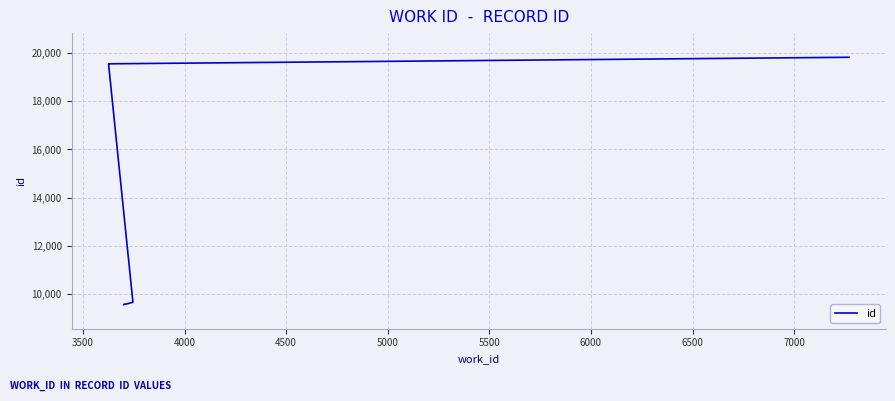

What is the difference between the second highest and minimum values?

9965